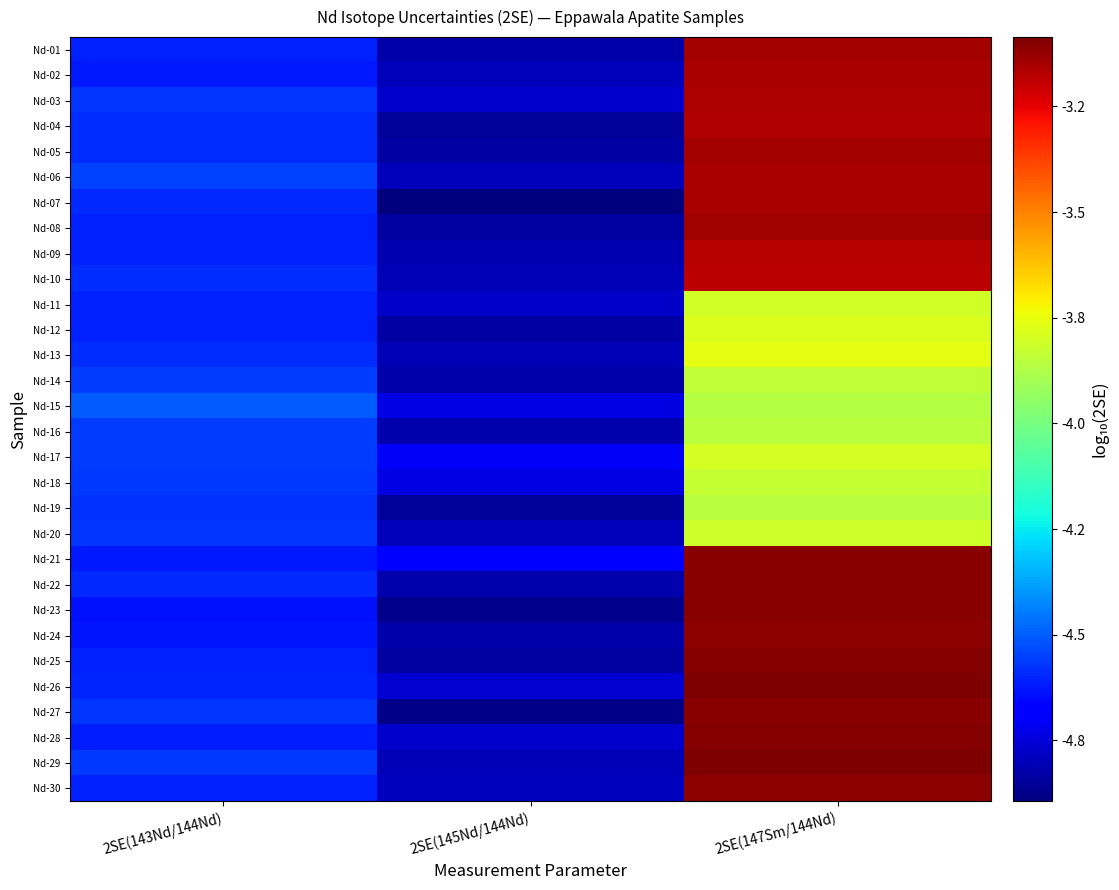

Rank the series by their maximum value, from highest to lowest.

Nd-29, Nd-26, Nd-25, Nd-28, Nd-21, Nd-23, Nd-27, Nd-22, Nd-30, Nd-24, Nd-08, Nd-05, Nd-01, Nd-07, Nd-06, Nd-02, Nd-03, Nd-04, Nd-09, Nd-10, Nd-13, Nd-12, Nd-17, Nd-11, Nd-20, Nd-18, Nd-14, Nd-16, Nd-19, Nd-15